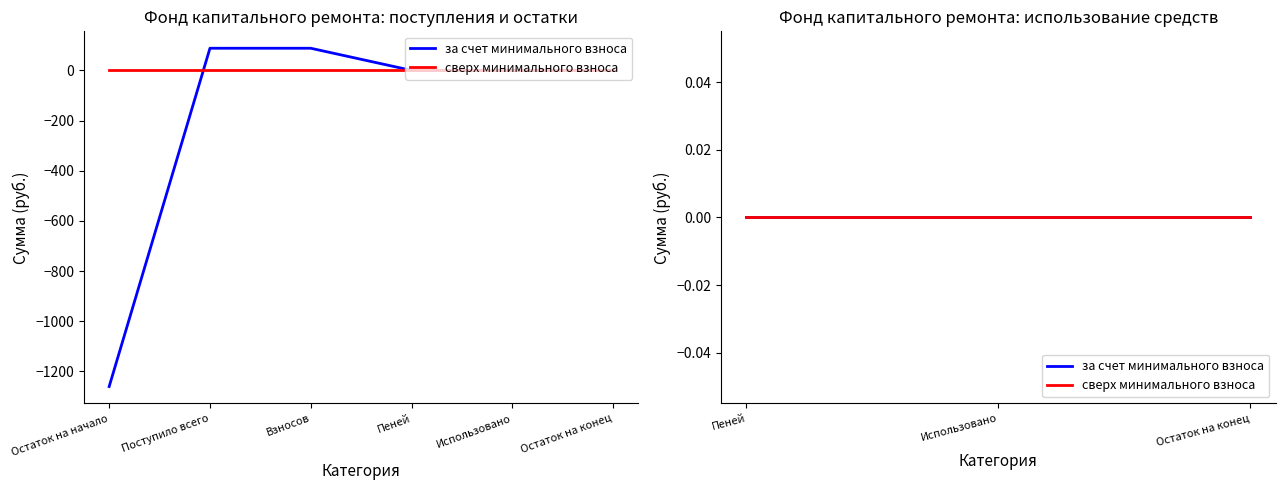

The chart shows a value of 88.2 at Взносов. True or false?

True